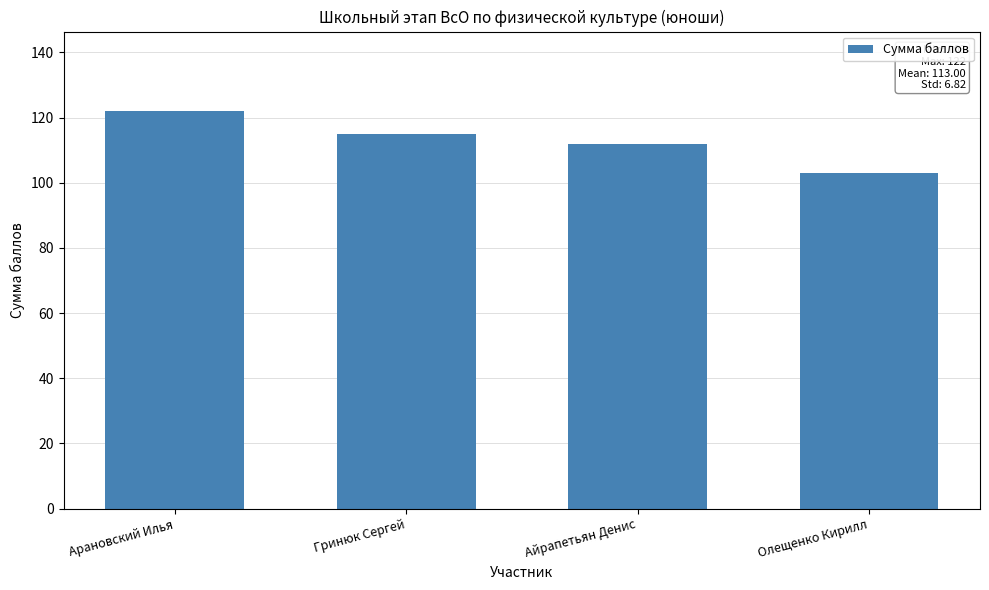

What is the sum of all values?

452